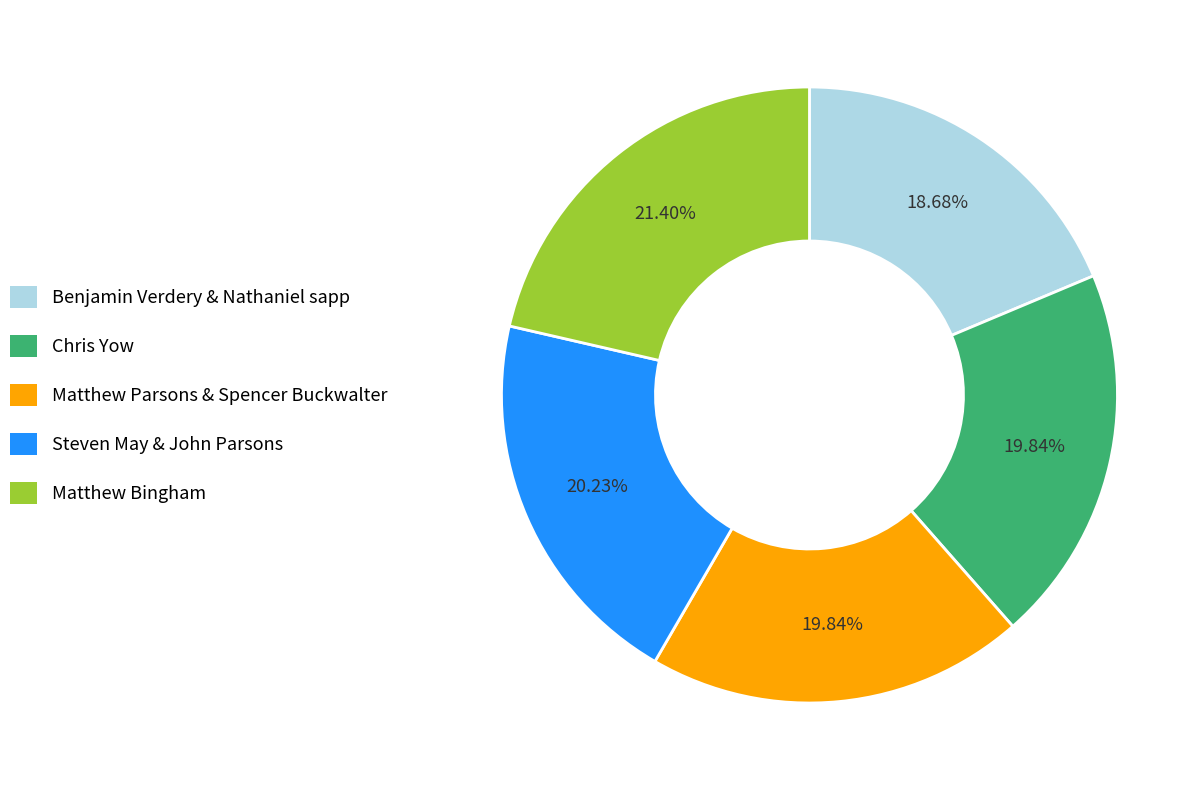

What is the total percentage of Matthew Parsons & Spencer Buckwalter and Chris Yow?

39.7%